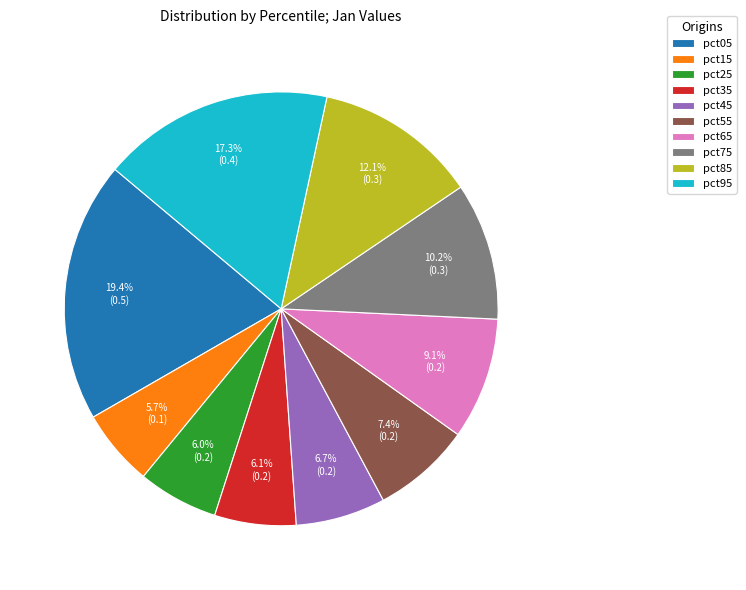

To the nearest percent, what is the average slice percentage?

10%